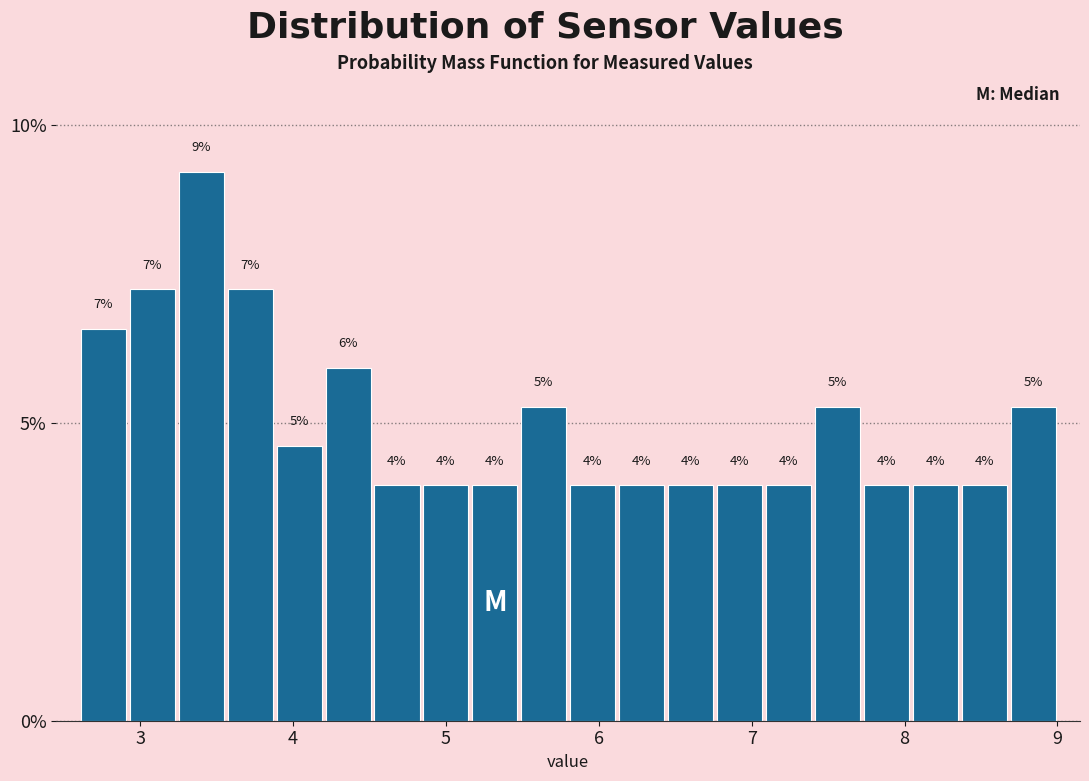

Read against the x-axis, roughly where is the centre of the tallest bar?

3.4